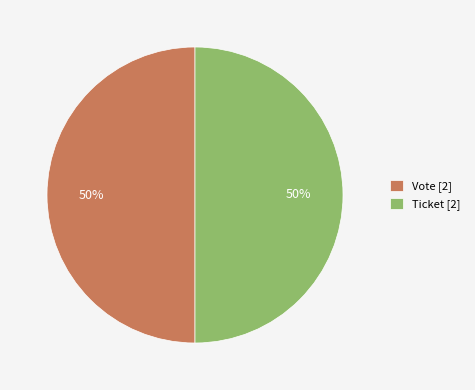

Count the number of slices in the pie.

2